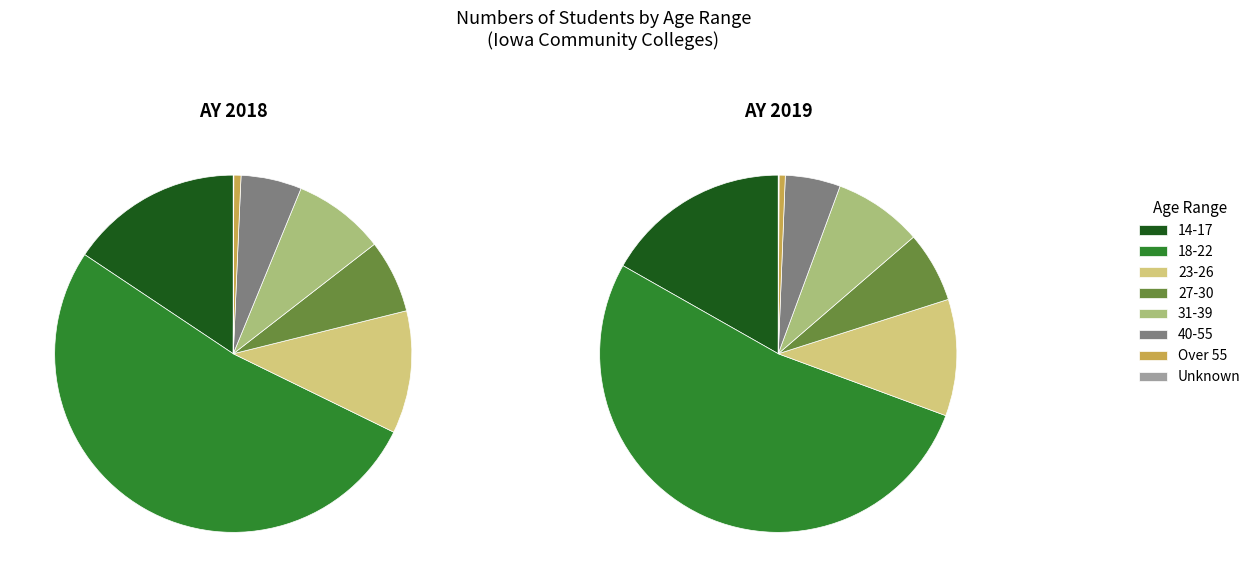

Combined, do Over 55 and 40-55 account for over 50%?

No